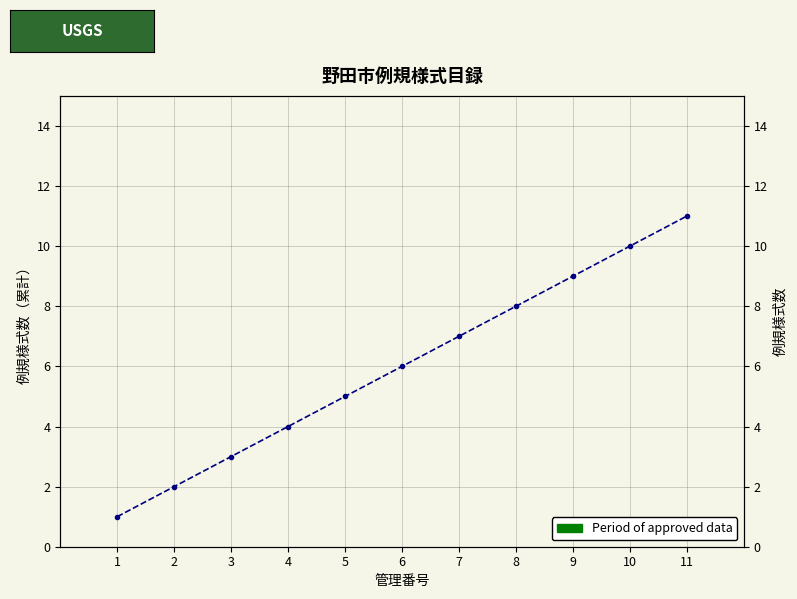

True or false: the data shows 9 at 9.

True